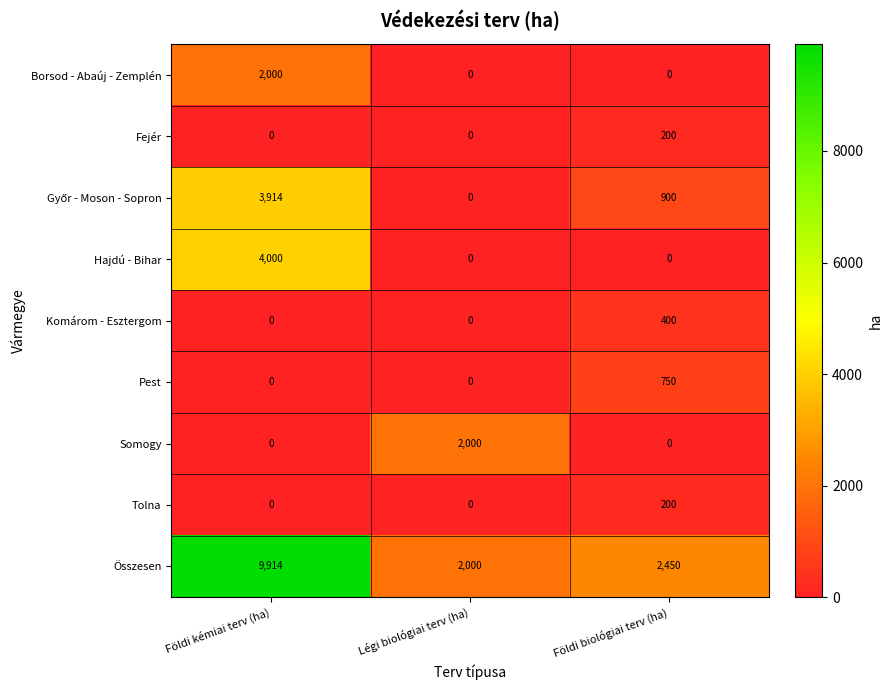

Which series has the largest total across all categories?

Összesen